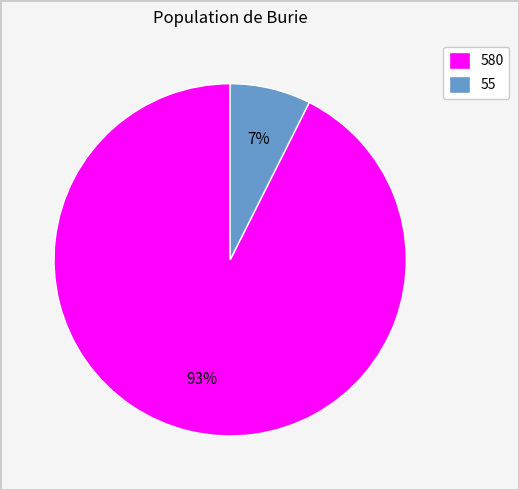

Combined, do 55 and 580 account for over 50%?

Yes